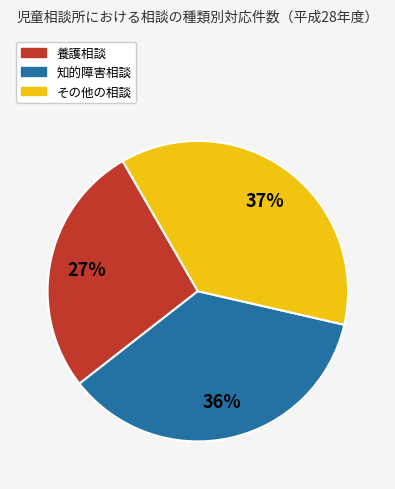

To the nearest percent, what is the difference between the largest and smallest slice percentages?

10%